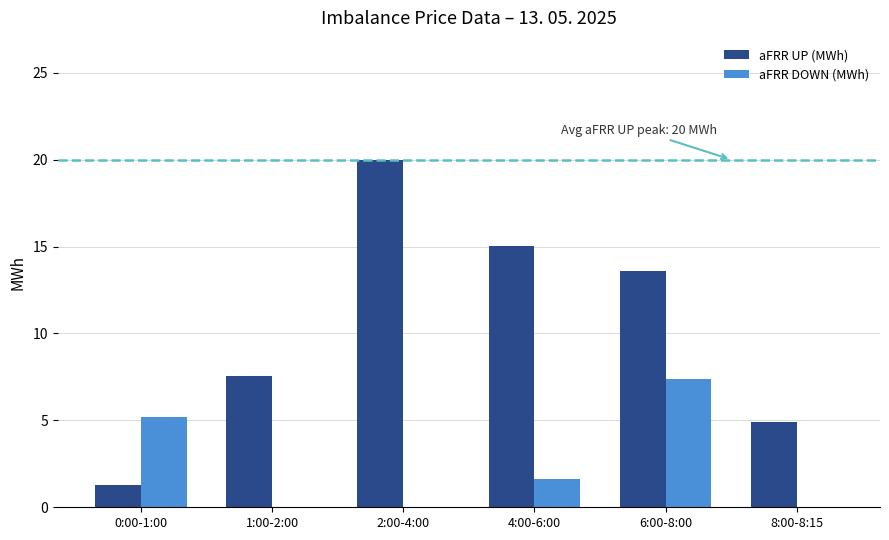

What is the sum of all aFRR UP (MWh) values?

62.3